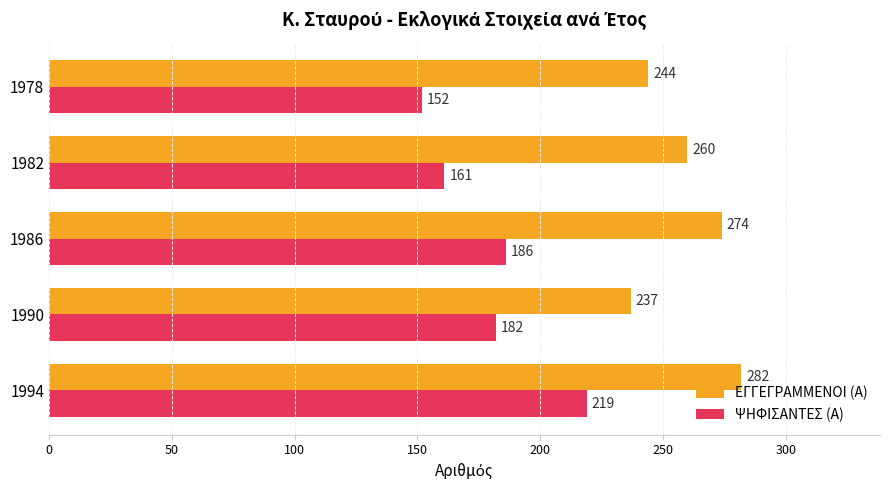

Rank the series at 1982 from highest to lowest value.

ΕΓΓΕΓΡΑΜΜΕΝΟΙ (Α), ΨΗΦΙΣΑΝΤΕΣ (Α)